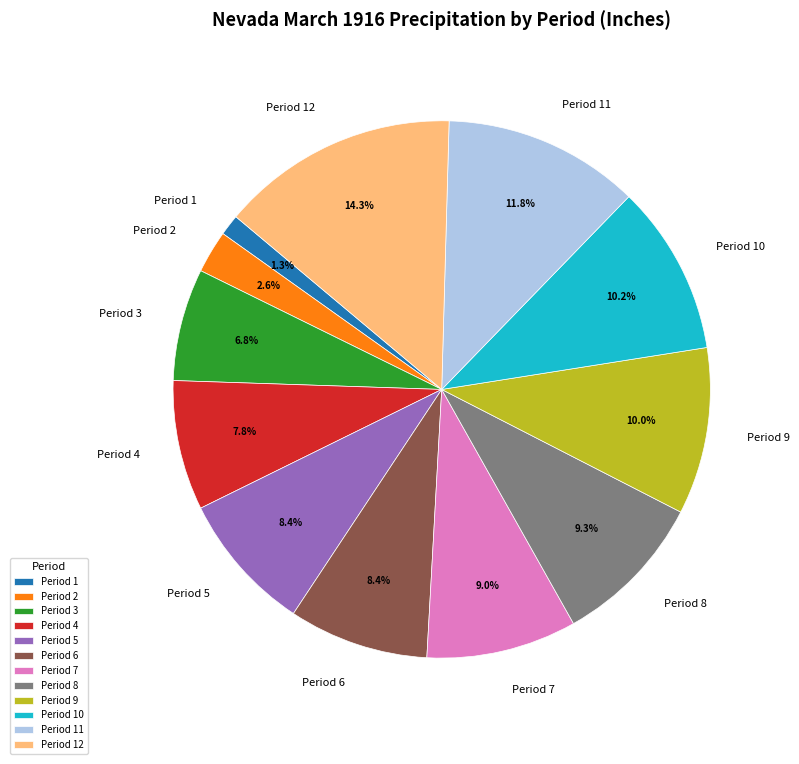

To the nearest percent, what percentage of the pie is Period 6?

8%